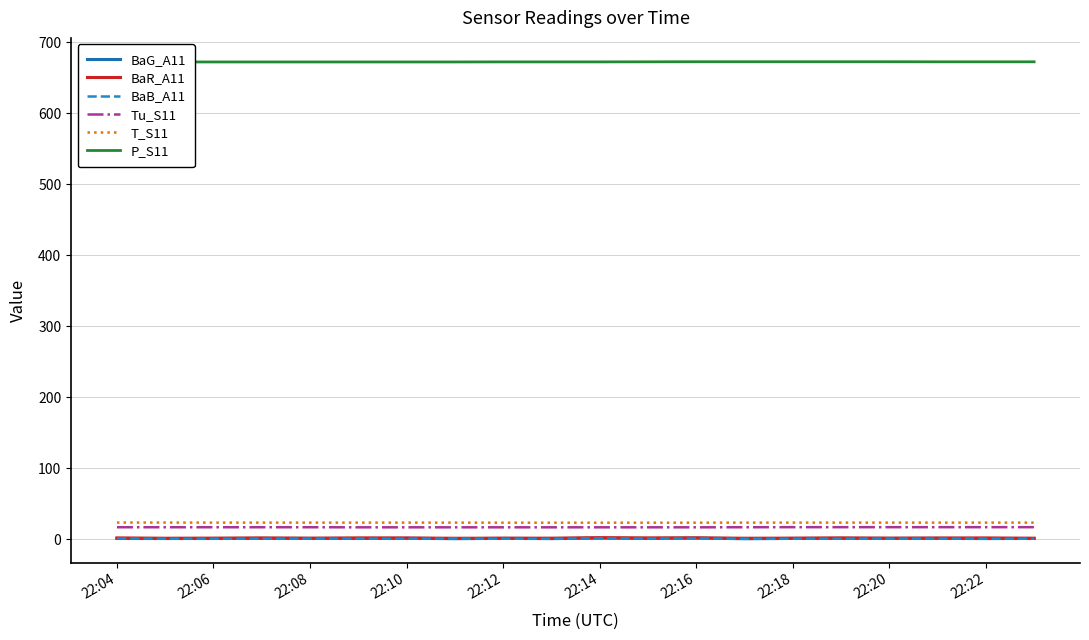

True or false: BaB_A11 and P_S11 cross at least once.

False